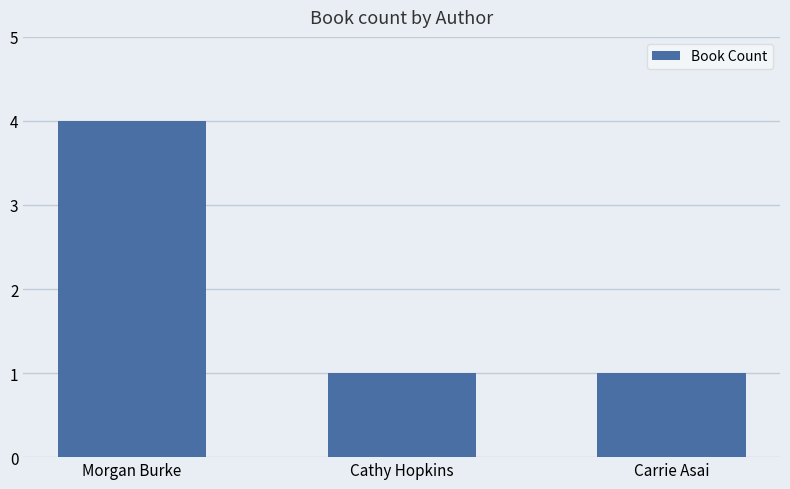

The chart shows a value of 1 at Cathy Hopkins. True or false?

True